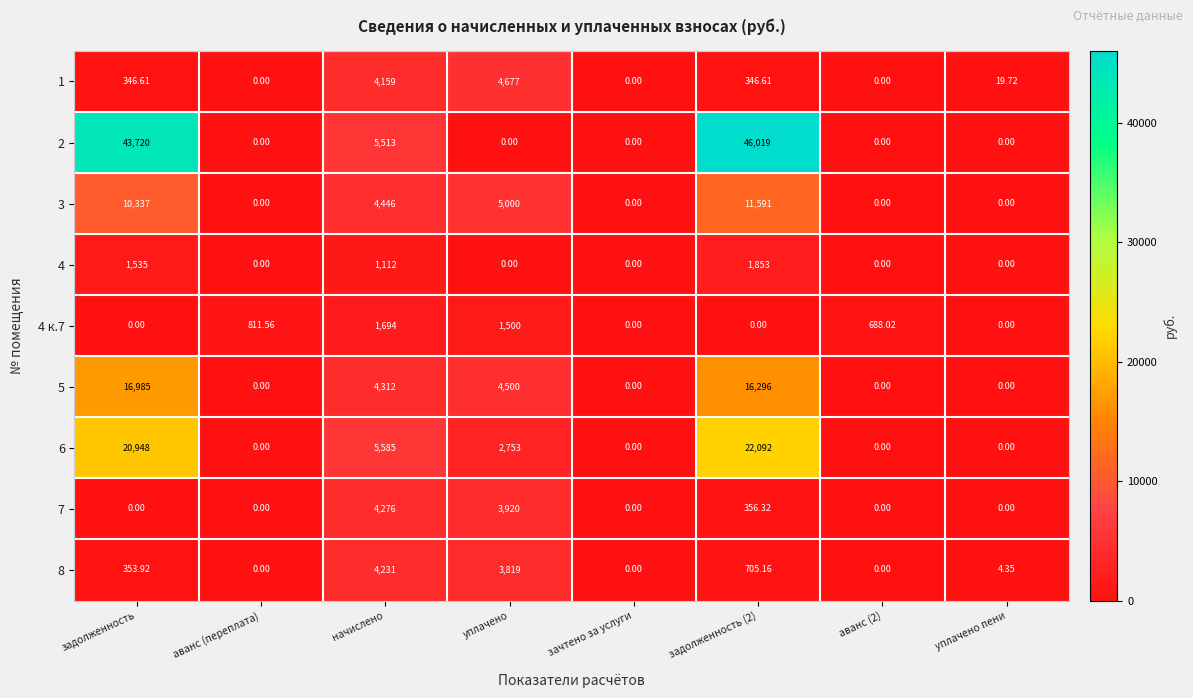

How many distinct data groups are displayed?

9